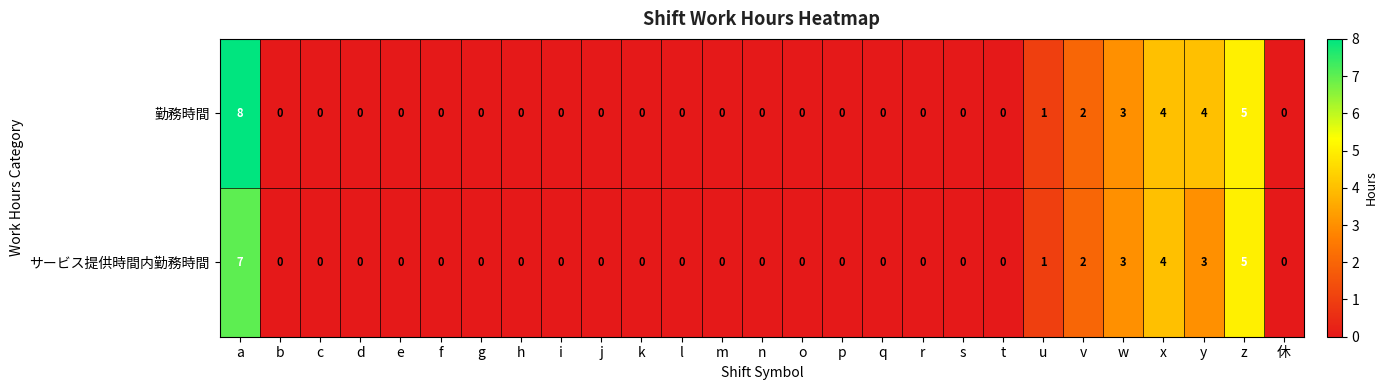

How many 勤務時間 values are between 0 and 1?

21